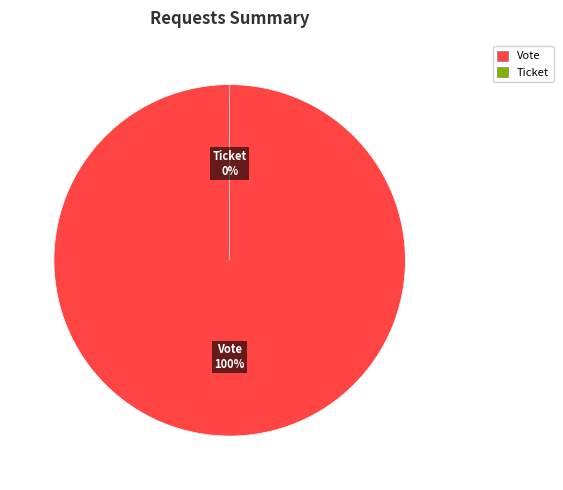

Is there a majority slice in this chart?

Yes